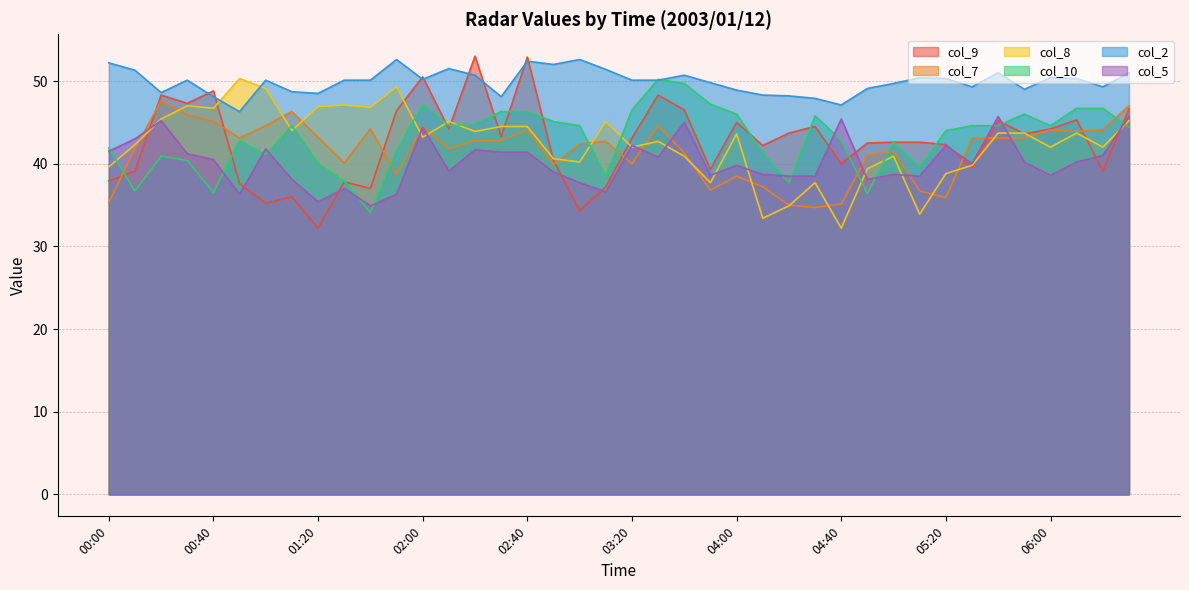

Reading left to right, transcribe all the data shown in this chart.

col_9: 37.9	39.1	48.3	47.3	48.8	37.6	35.2	36.0	32.2	37.8	37.0	46.4	50.5	44.2	53.0	43.3	52.9	40.4	34.3	37.2	43.1	48.3	46.5	39.3	45.0	42.2	43.7	44.5	40.0	42.5	42.6	42.6	42.3	39.6	45.2	43.6	44.2	45.3	39.1	46.6
col_7: 35.3	41.8	47.6	45.9	45.1	43.1	44.6	46.3	43.2	40.1	44.2	38.7	44.5	41.8	42.8	42.8	44.1	39.9	42.4	42.7	40.0	44.6	41.3	36.8	38.5	37.2	35.0	34.7	35.1	41.0	41.5	36.7	35.9	43.1	43.1	43.1	44.1	43.9	44.1	47.0
col_8: 39.6	42.3	45.4	47.0	46.7	50.3	49.1	44.0	46.9	47.1	46.8	49.3	43.2	45.1	43.9	44.5	44.5	40.6	40.2	45.1	42.0	42.7	40.9	37.7	43.6	33.4	34.9	37.7	32.2	39.4	40.9	33.9	38.8	39.8	43.7	43.7	42.0	43.7	42.0	45.2
col_10: 41.9	36.7	40.9	40.4	36.5	42.8	41.1	44.6	40.0	37.9	34.1	41.6	47.2	44.6	44.8	46.3	46.3	45.1	44.6	38.5	46.5	50.2	49.7	47.2	46.0	41.3	37.7	45.8	42.8	36.4	42.6	39.6	44.0	44.6	44.6	46.0	44.6	46.7	46.7	44.4
col_2: 52.2	51.3	48.6	50.1	48.1	46.3	50.1	48.7	48.5	50.1	50.1	52.6	50.2	51.5	50.7	48.1	52.4	52.0	52.6	51.4	50.1	50.1	50.7	49.8	48.9	48.3	48.2	47.9	47.1	49.1	49.7	50.4	50.3	49.3	51.0	49.0	50.4	50.3	49.3	51.0
col_5: 41.5	43.0	45.2	41.2	40.5	36.3	41.8	38.1	35.4	37.0	34.9	36.3	44.4	39.1	41.7	41.4	41.4	39.0	37.7	36.6	42.2	40.8	45.0	38.6	39.8	38.7	38.5	38.5	45.4	38.1	38.7	38.5	42.2	40.0	45.7	40.2	38.6	40.2	41.0	45.7